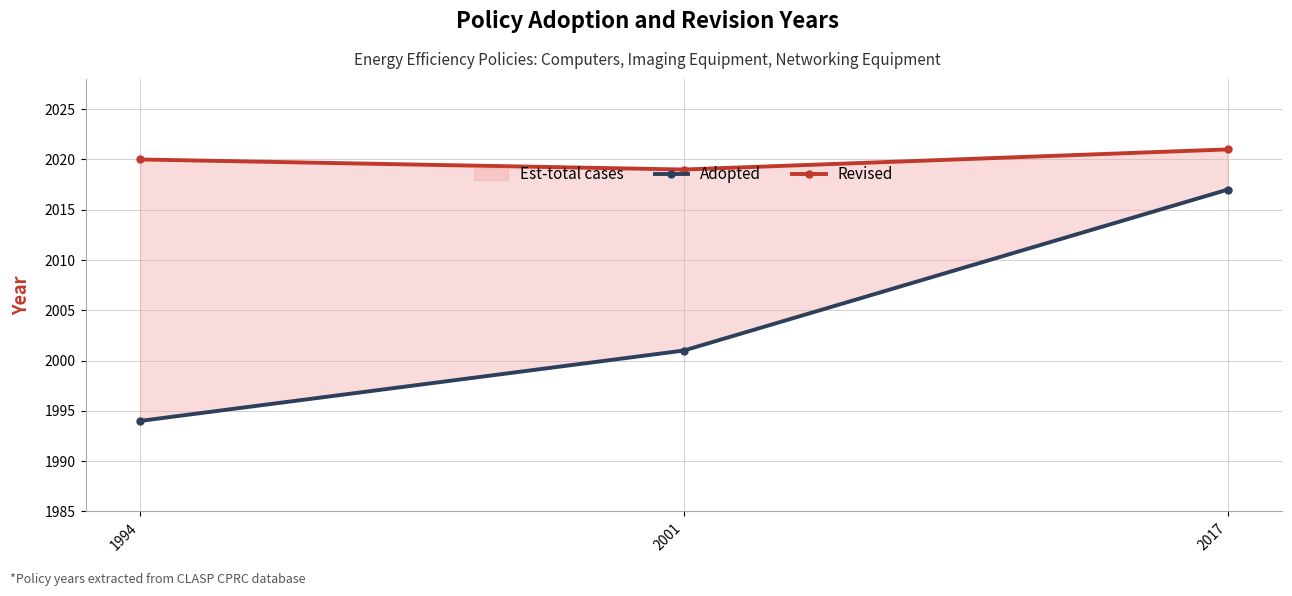

Reading right to left, extract all data points from this chart.

Adopted: 2017	2001	1994
Revised: 2021	2019	2020